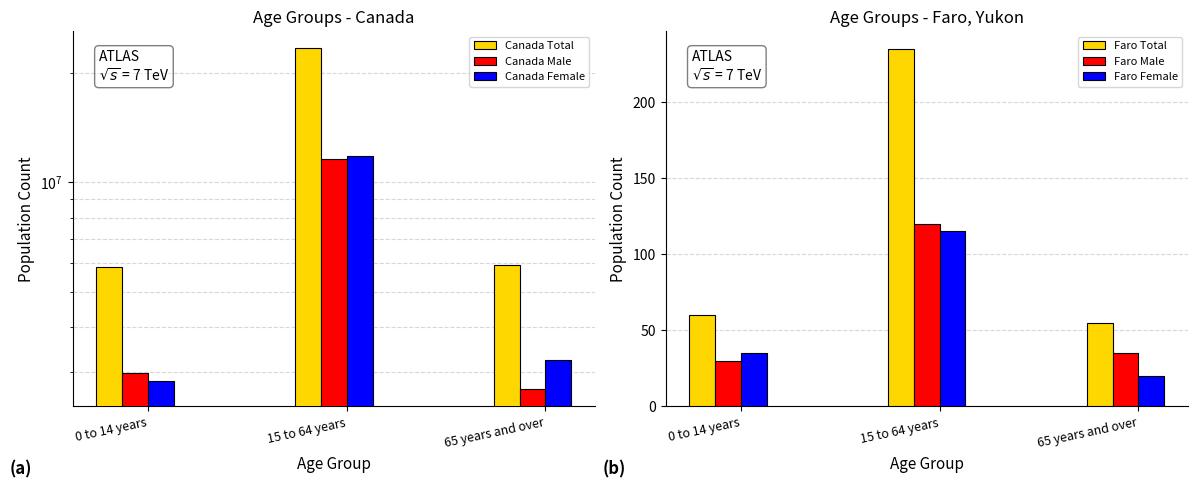

Between 0 to 14 years and 15 to 64 years, which is larger?

15 to 64 years